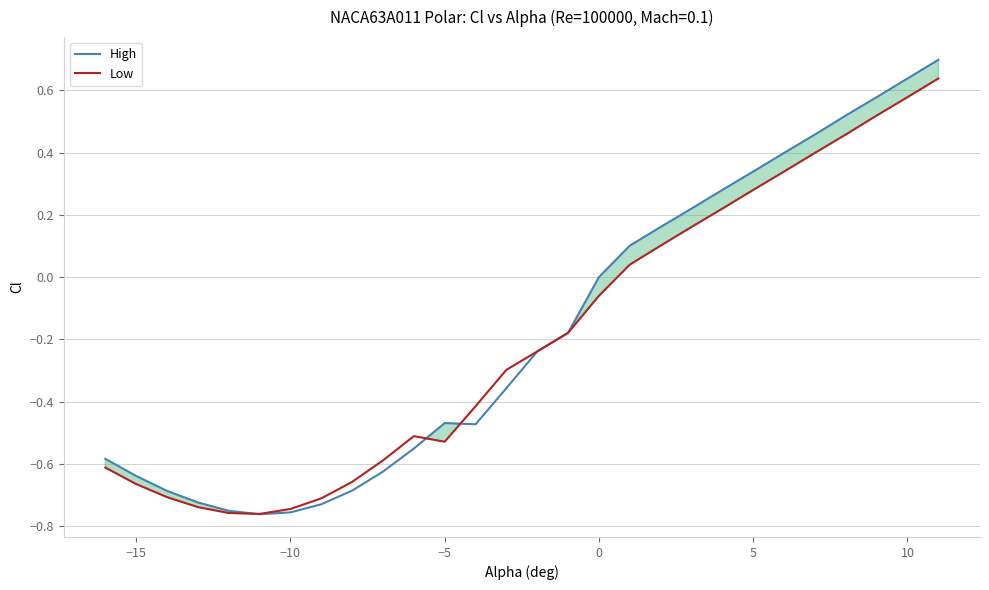

What is the maximum value shown in the chart?

0.7